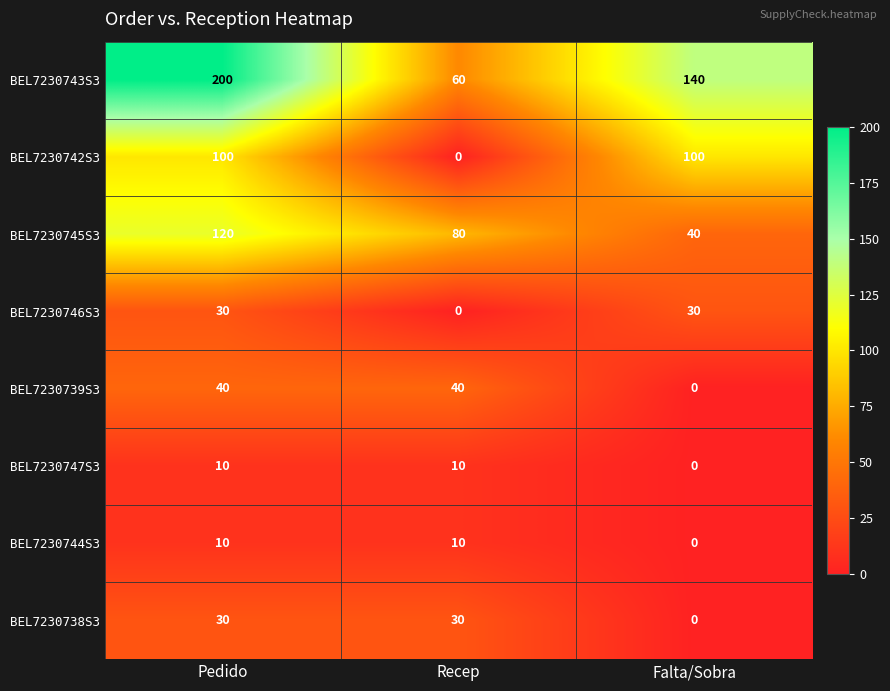

What is the total value across all series at Falta/Sobra?

310